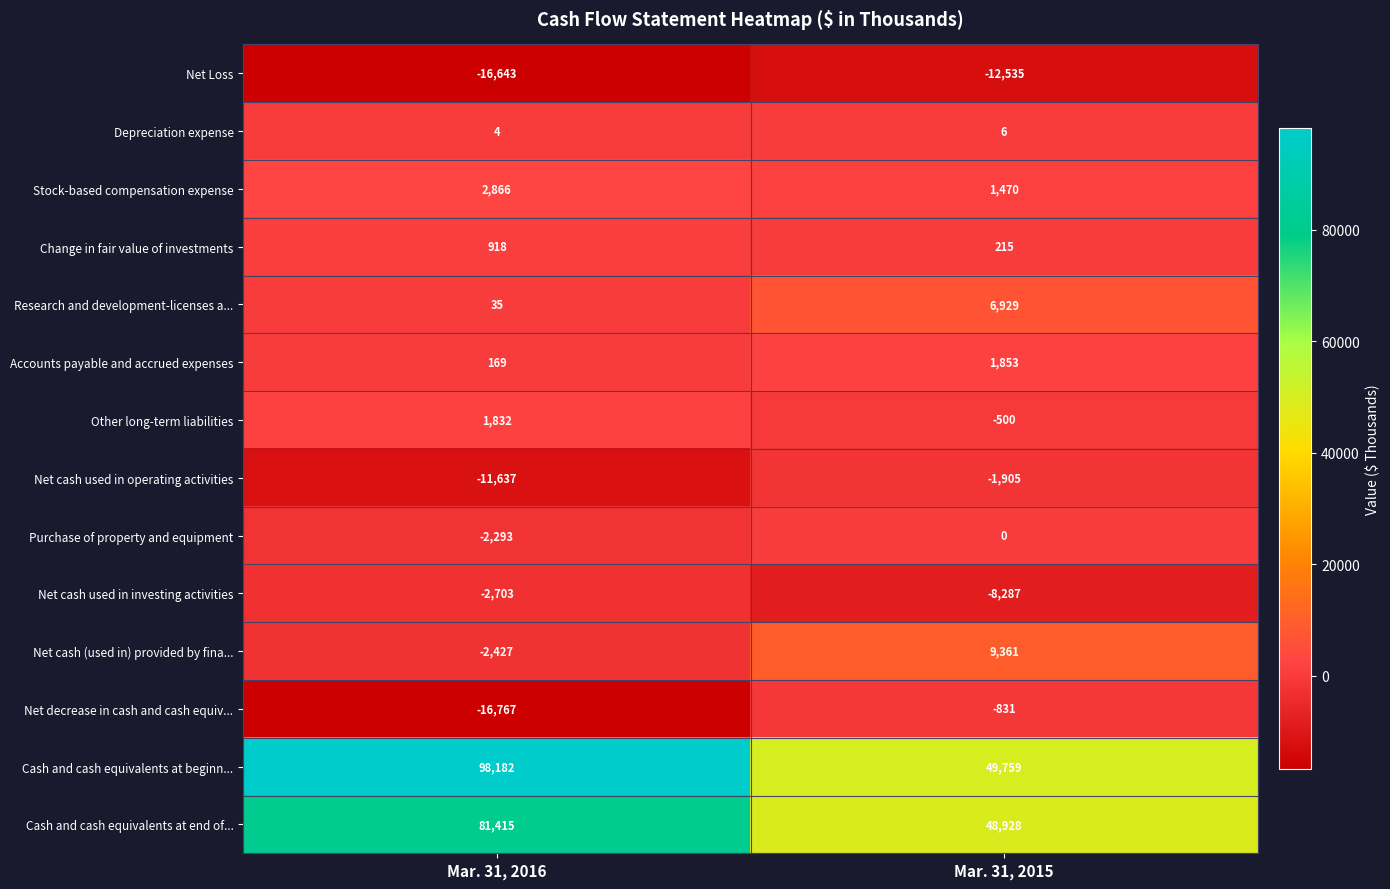

The Depreciation expense series shows 6 at Mar. 31, 2015. True or false?

True